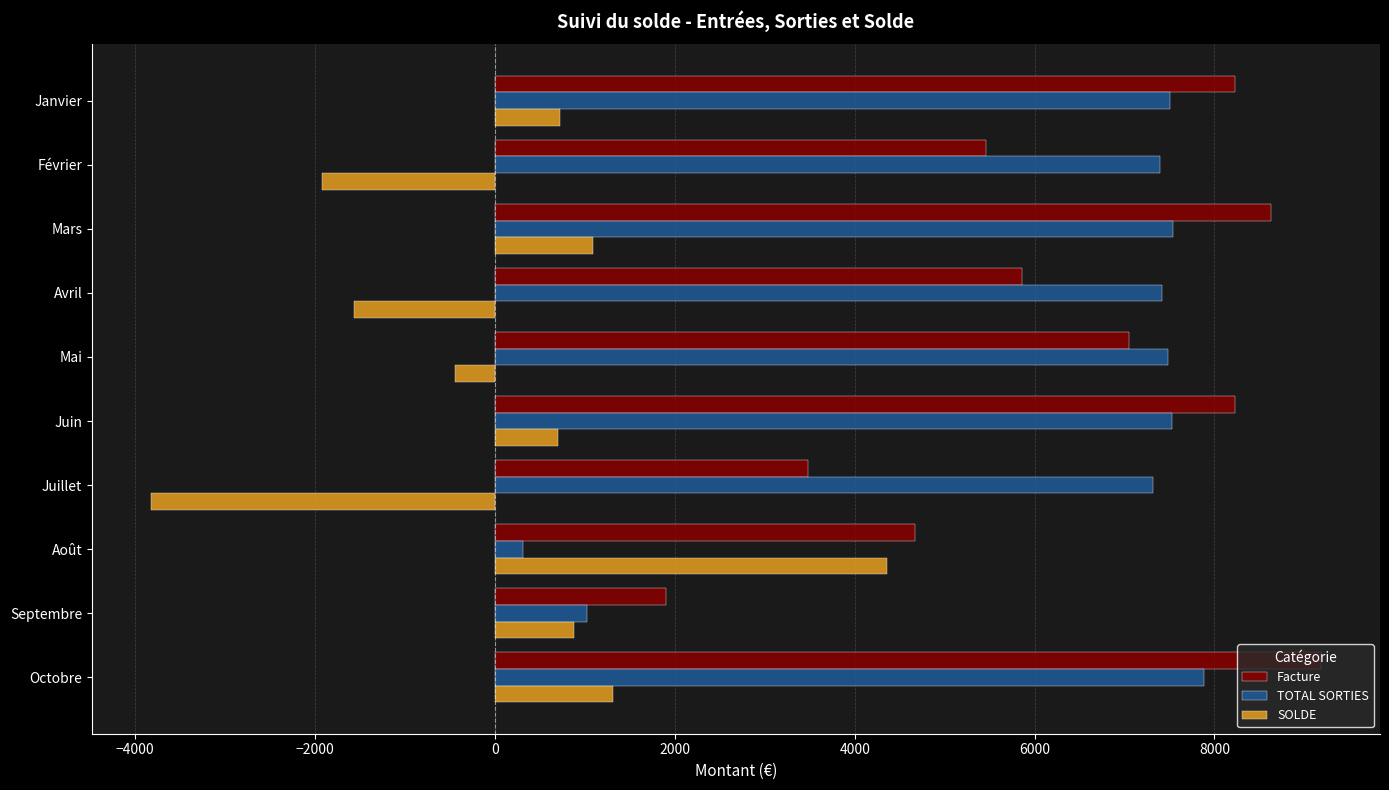

What is the highest value of the TOTAL SORTIES series?

7880.8